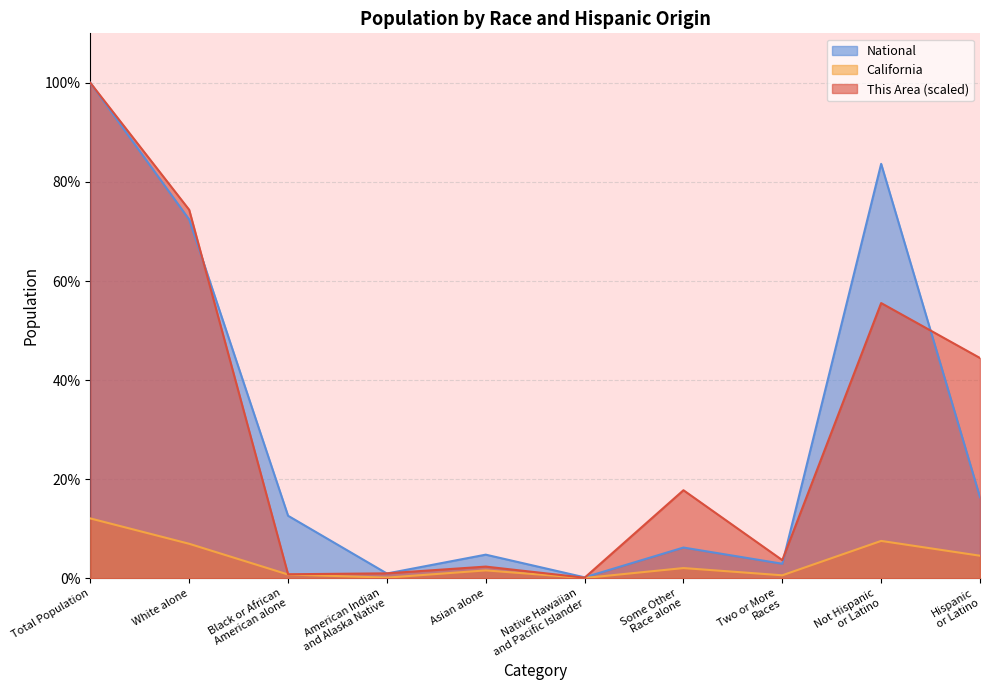

The National series shows 0.2 at Hispanic
or Latino. True or false?

True